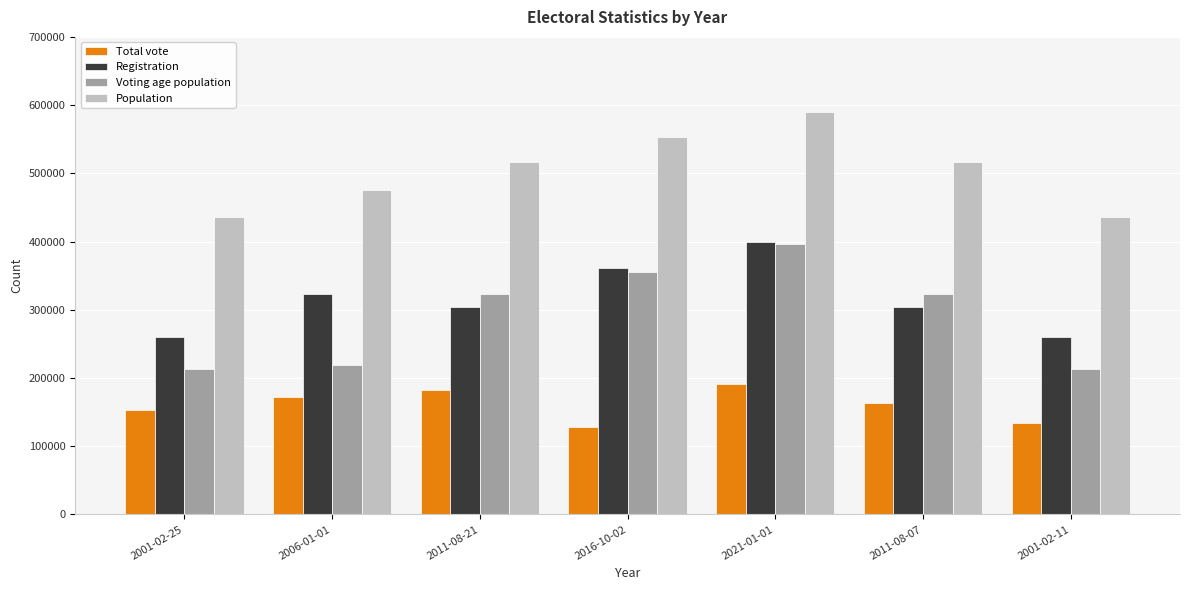

Which series has the largest range (max minus min)?

Voting age population